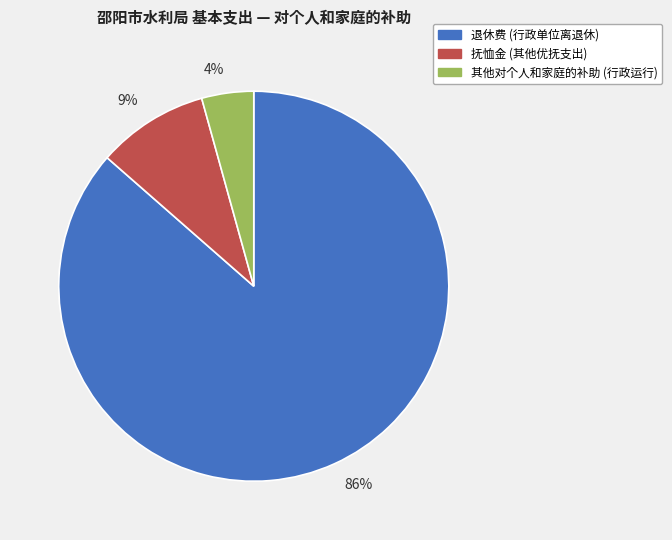

Is it true that 抚恤金 (其他优抚支出) is 3% of the pie?

False